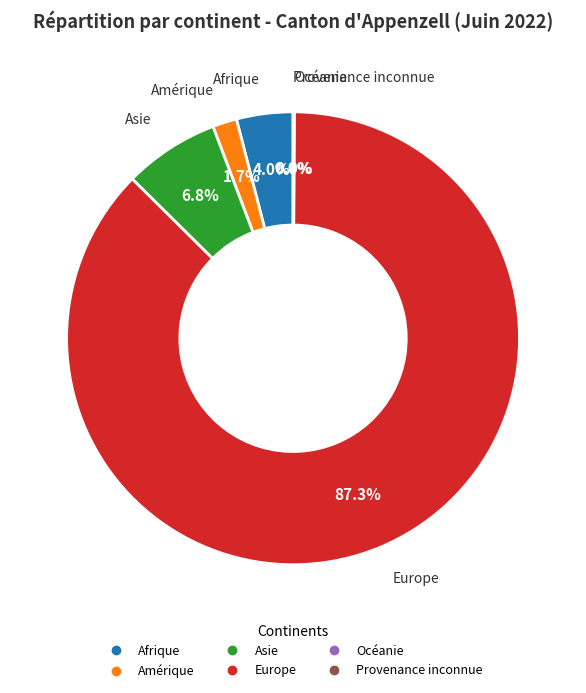

Approximately how many times larger is the value at Europe compared to Asie?

12.8